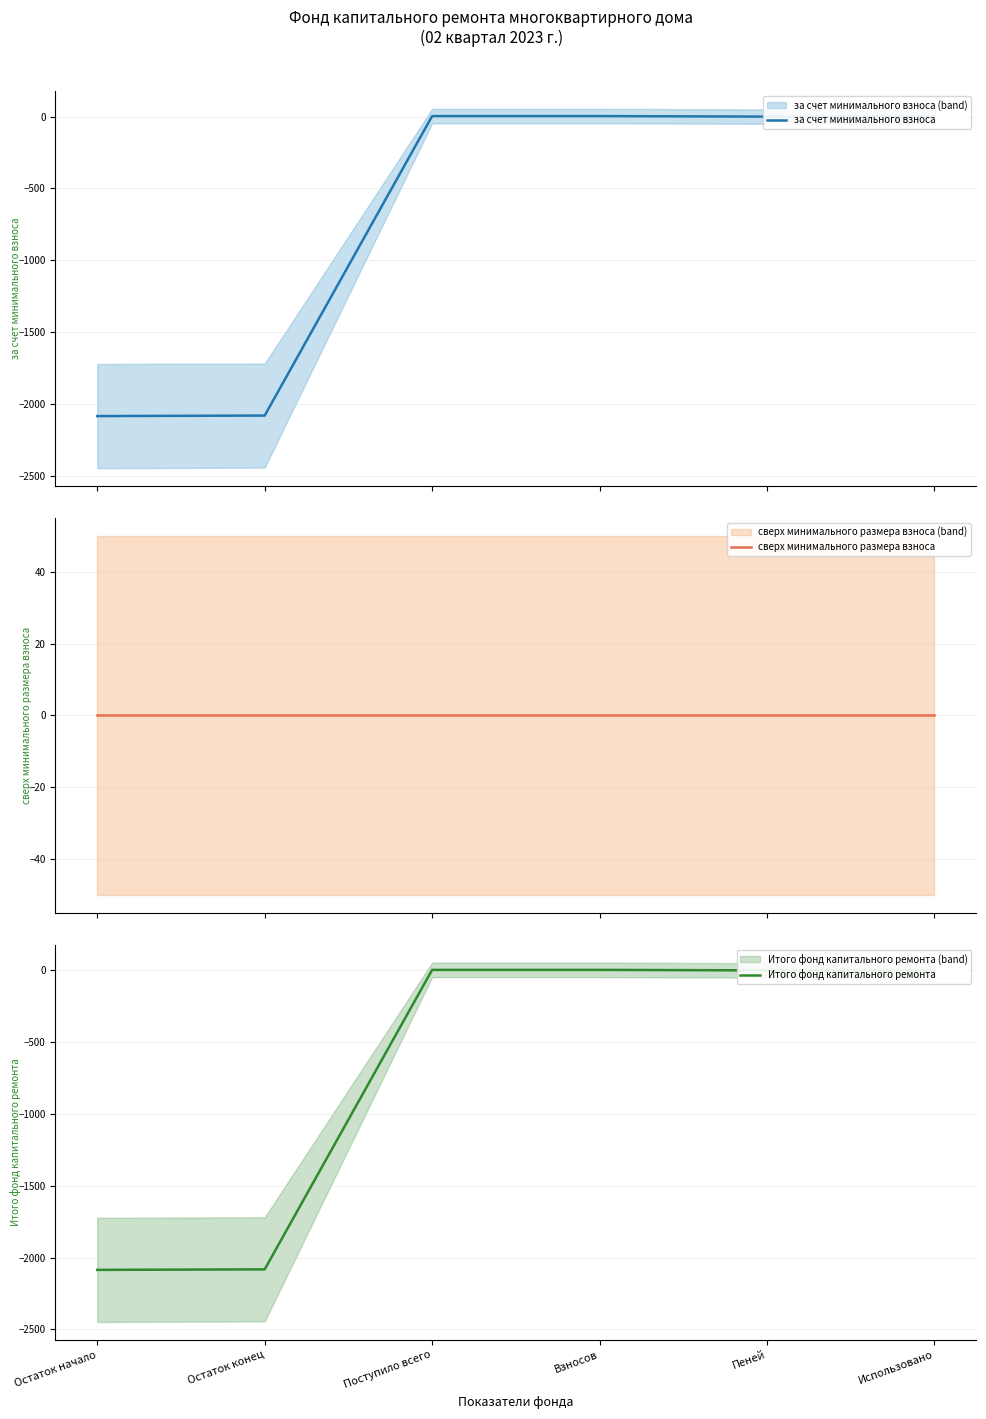

Reading right to left, what are all the values shown in this chart?

за счет минимального взноса: 0.0	0.0	3.6	3.6	-2082.3	-2085.9
сверх минимального размера взноса: 0.0	0.0	0.0	0.0	0.0	0.0
Итого фонд капитального ремонта: 0.0	0.0	3.6	3.6	-2082.3	-2085.9